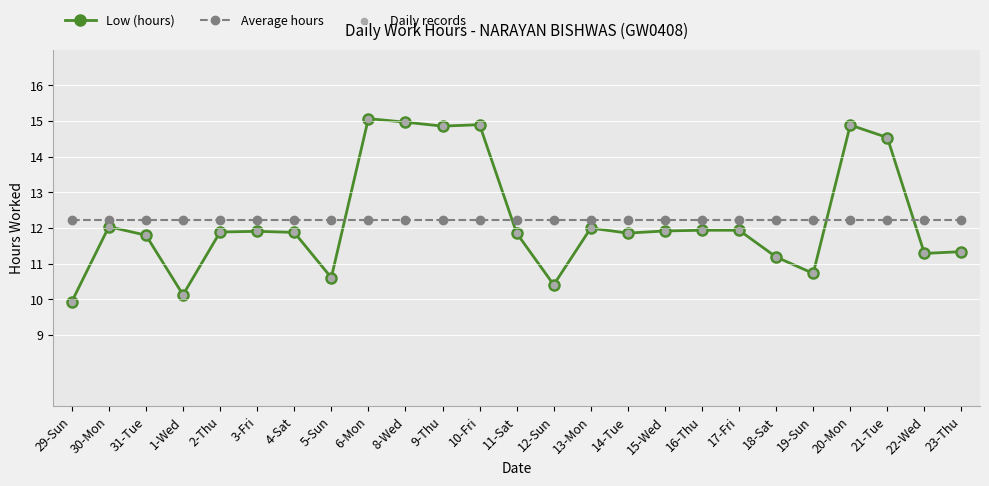

What is the difference between the highest and lowest values at 12-Sun?

1.8